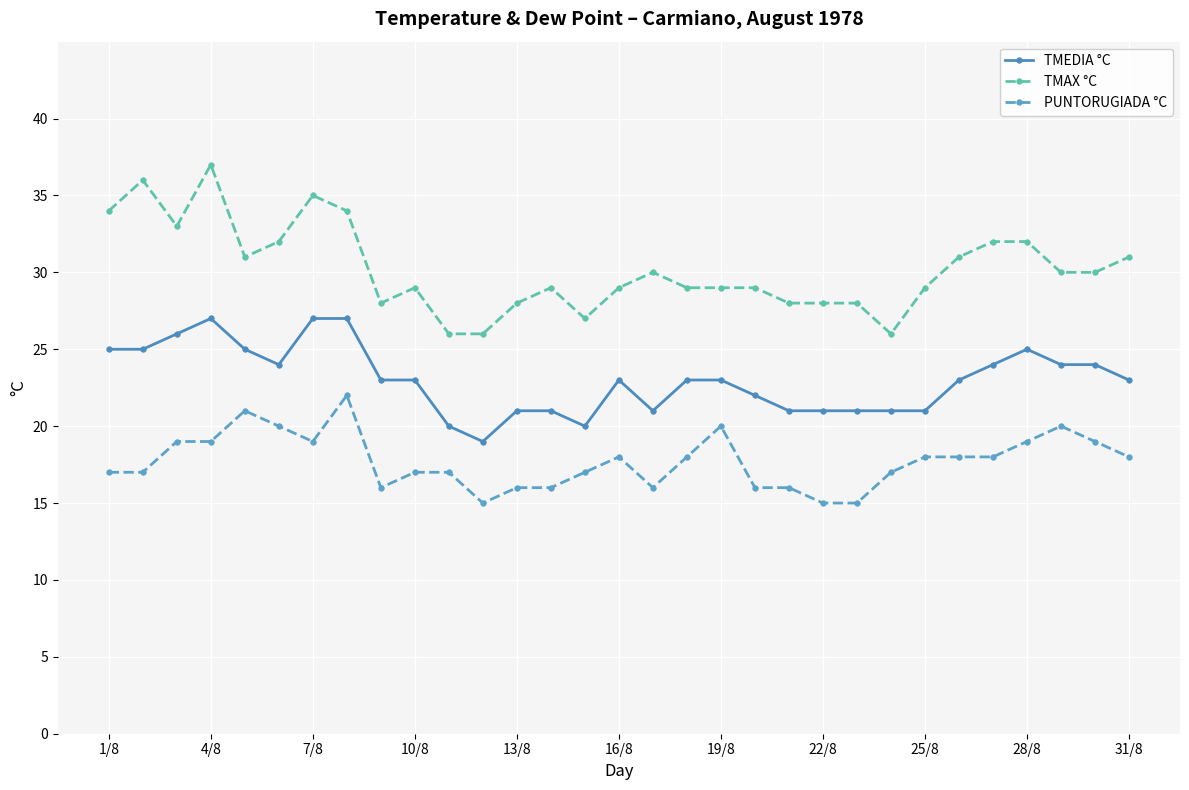

True or false: TMAX °C and TMEDIA °C cross at least once.

False